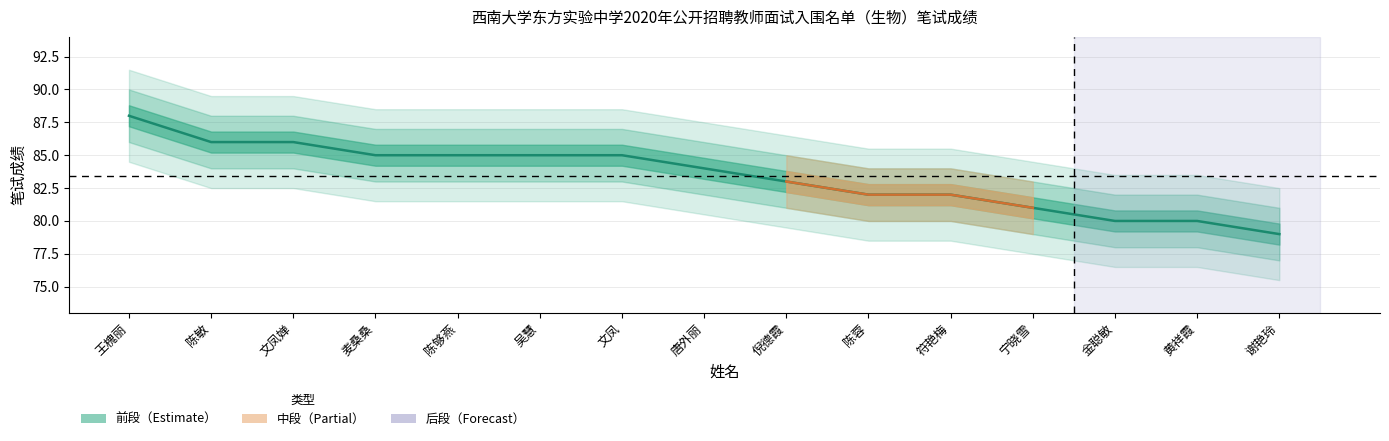

How many data points are less than 84?

7